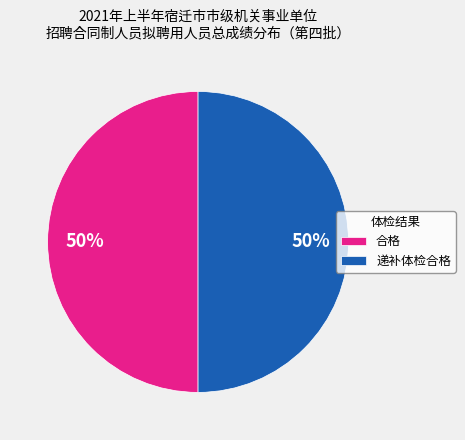

How many slices are in this pie chart?

2